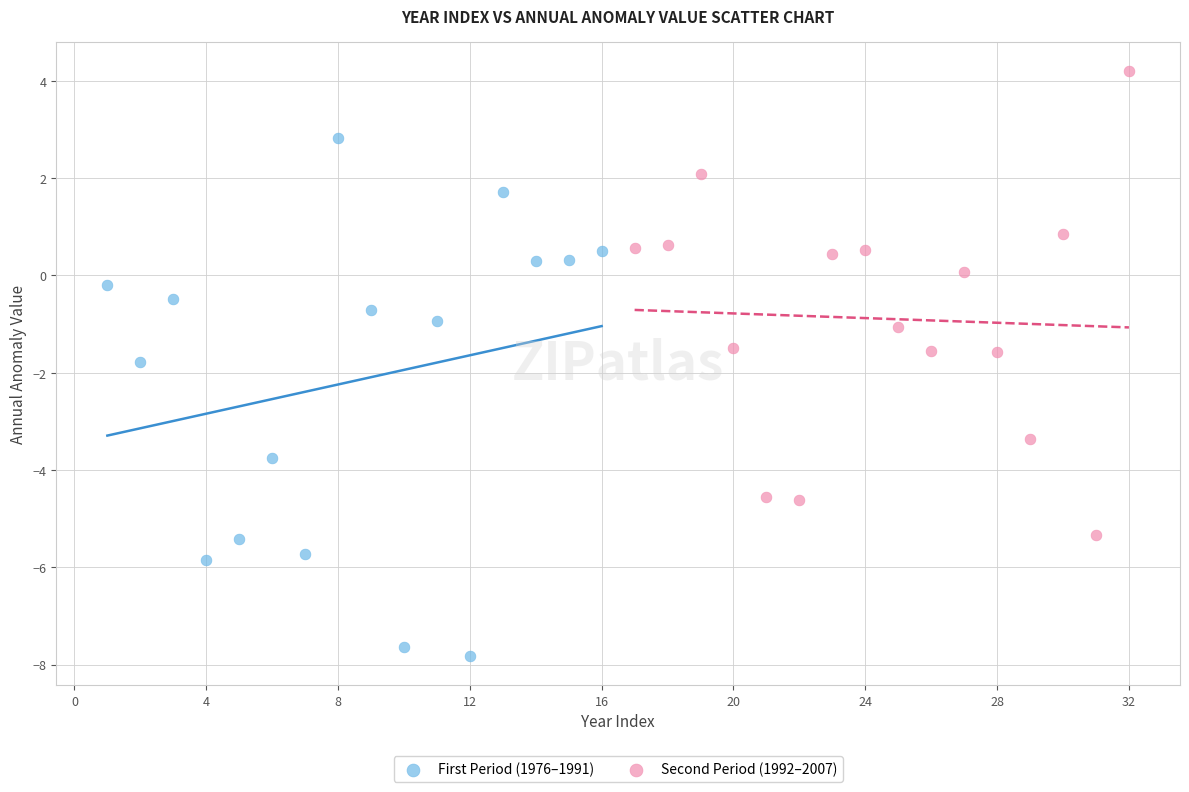

Which series has the largest Y range (max minus min)?

First Period (1976–1991)